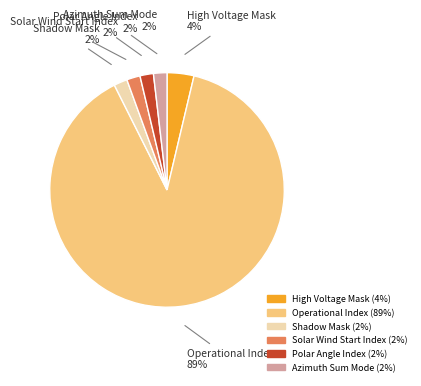

How many segments does this pie chart have?

6